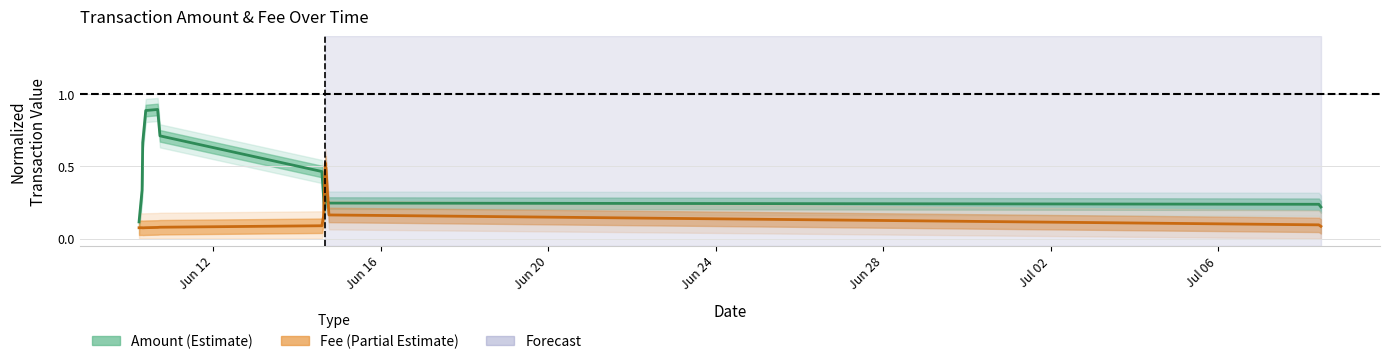

Which series has the largest total across all categories?

Amount